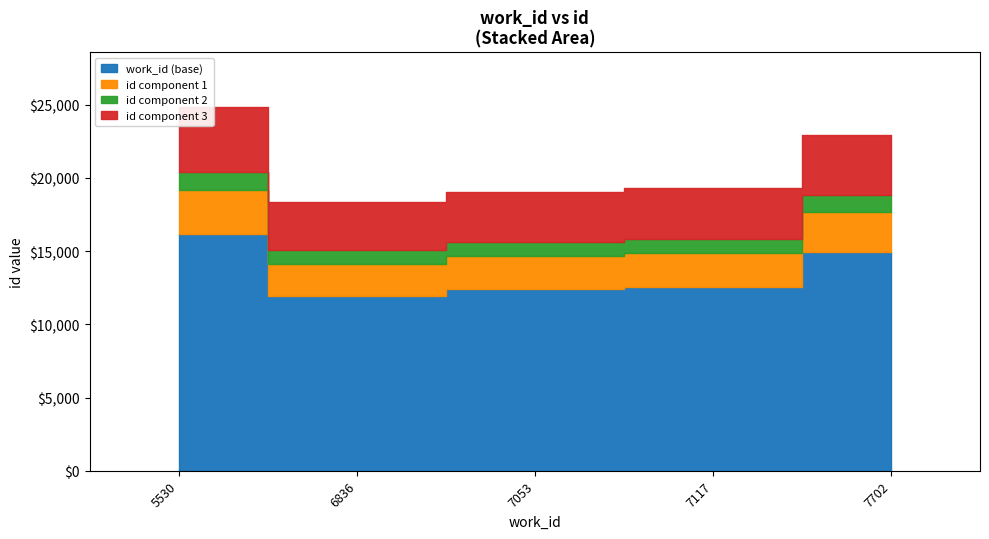

What is the average value of the id series?

20897